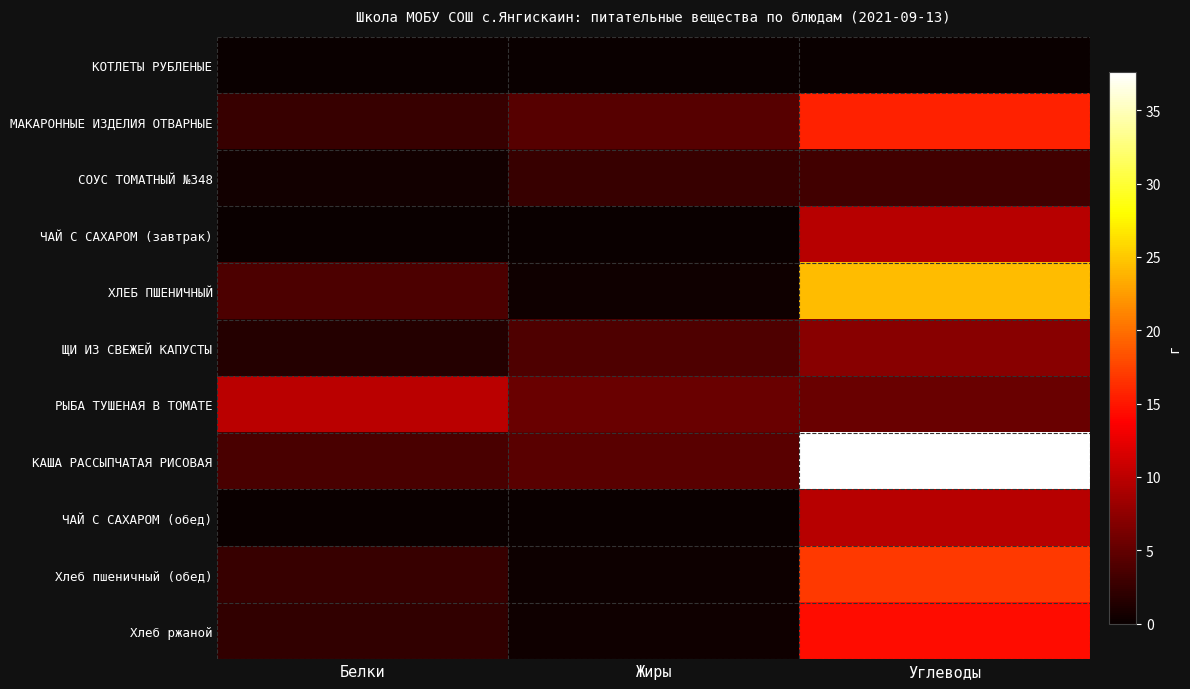

At Жиры, list the series in order from largest to smallest.

РЫБА ТУШЕНАЯ В ТОМАТЕ, КАША РАССЫПЧАТАЯ РИСОВАЯ, МАКАРОННЫЕ ИЗДЕЛИЯ ОТВАРНЫЕ, ЩИ ИЗ СВЕЖЕЙ КАПУСТЫ, СОУС ТОМАТНЫЙ №348, ХЛЕБ ПШЕНИЧНЫЙ, Хлеб ржаной, Хлеб пшеничный (обед), КОТЛЕТЫ РУБЛЕНЫЕ, ЧАЙ С САХАРОМ (завтрак), ЧАЙ С САХАРОМ (обед)